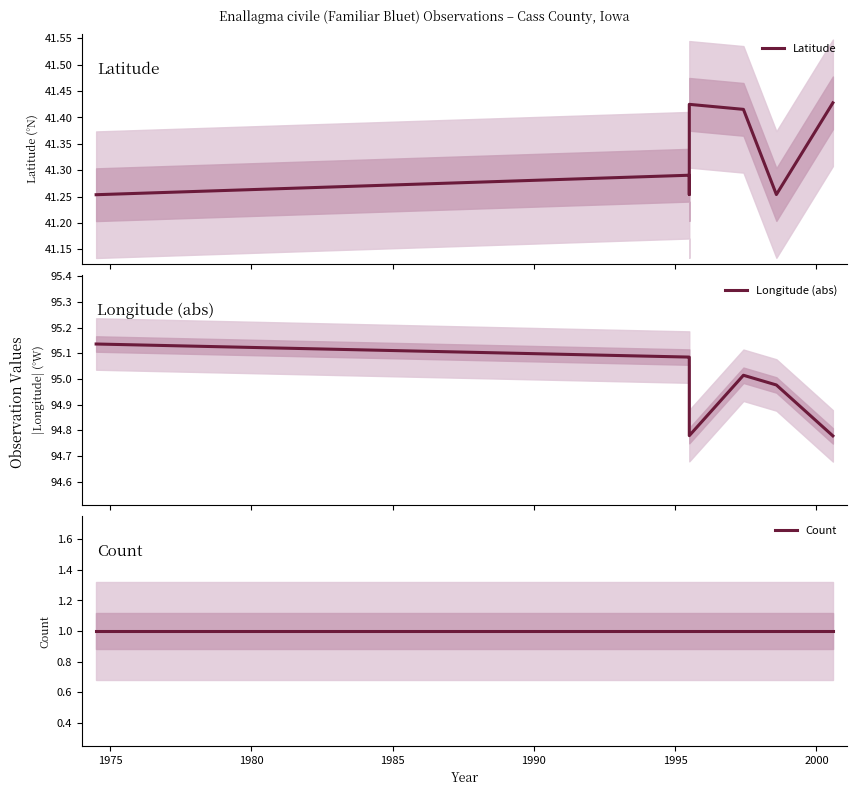

Is the value of Latitude at 8 greater than the value of Count at 1970?

Yes